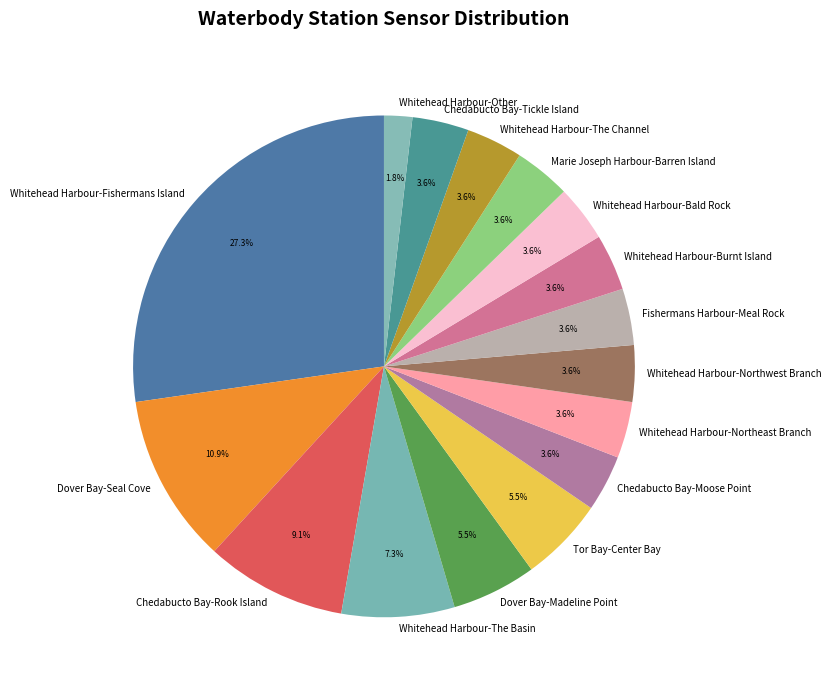

Combined, do Chedabucto Bay-Tickle Island and Whitehead Harbour-The Basin account for over 50%?

No